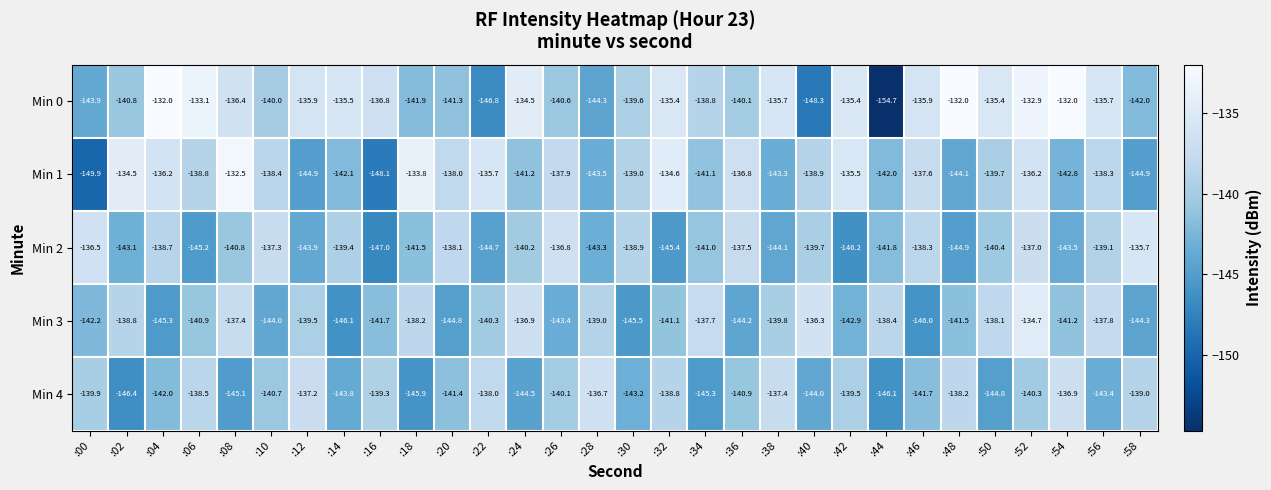

True or false: Min 0 has a value of -186.2 at :30.

False